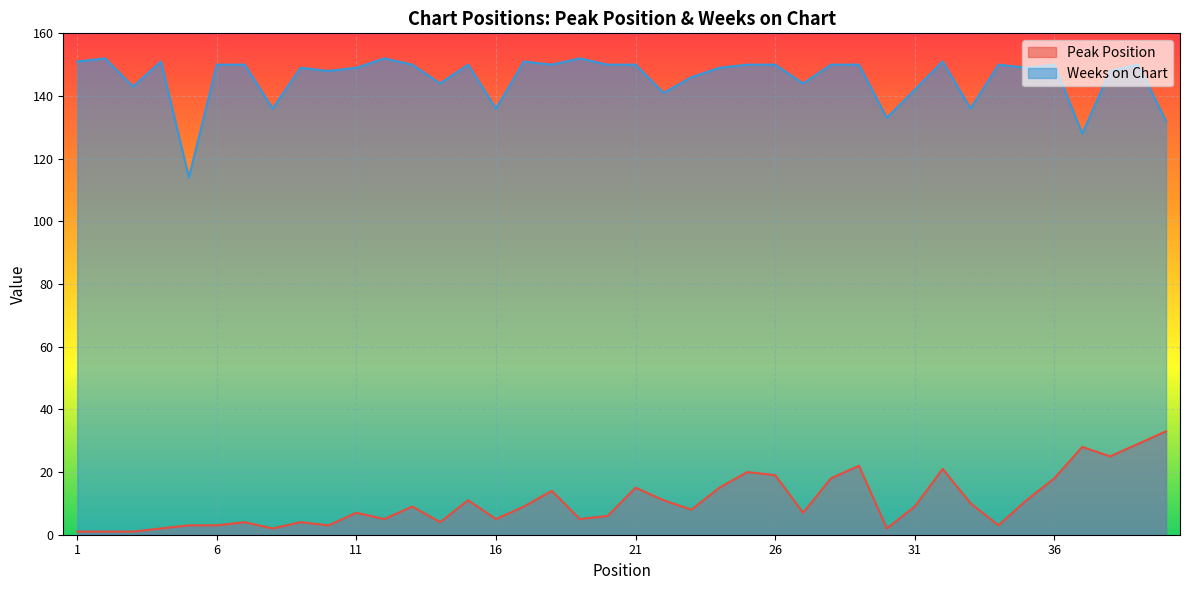

Reading left to right, what are all the values shown in this chart?

Peak Position: 1	1	1	2	3	3	4	2	4	3	7	5	9	4	11	5	9	14	5	6	15	11	8	15	20	19	7	18	22	2	9	21	10	3	11	18	28	25	29	33
Weeks on Chart: 151	152	143	151	114	150	150	136	149	148	149	152	150	144	150	136	151	150	152	150	150	141	146	149	150	150	144	150	150	133	142	151	136	150	149	150	128	148	150	132